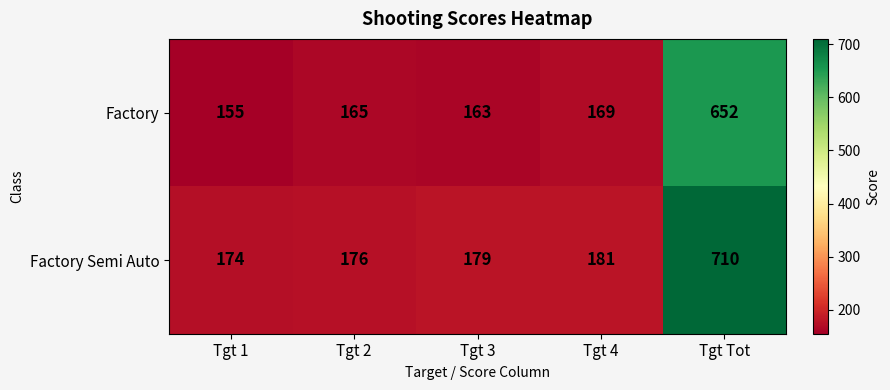

Where is Factory nearest to the value 403?

Tgt 4